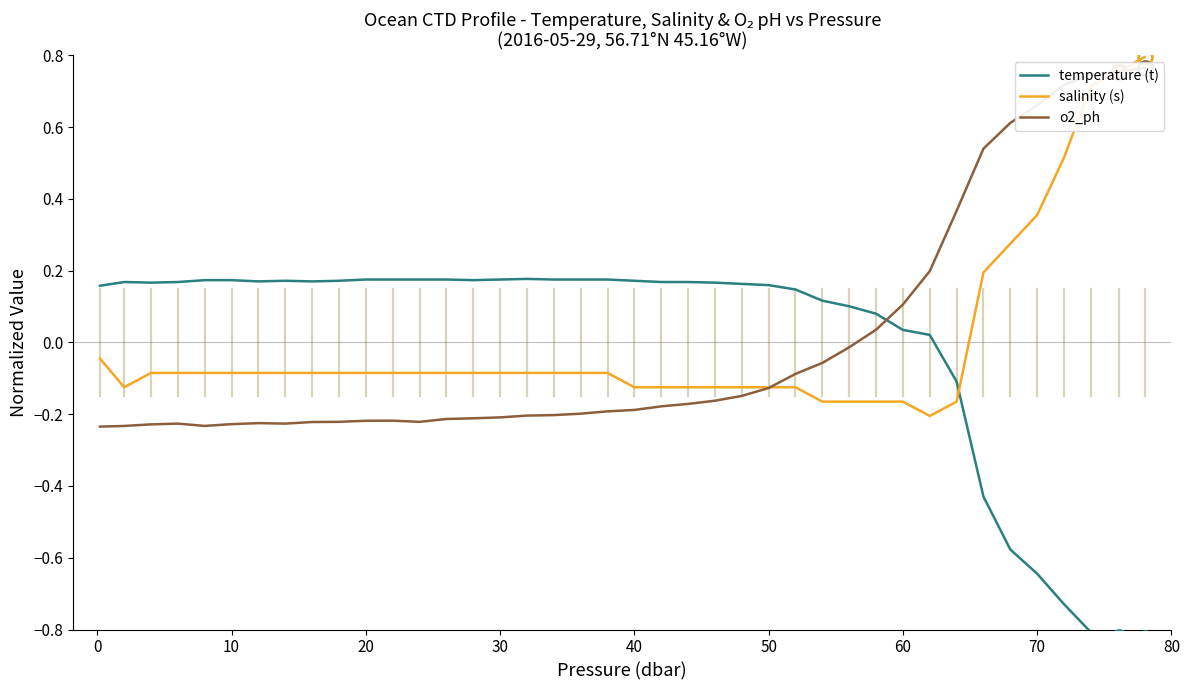

The value of salinity (s) at 10 is -0.1. True or false?

True